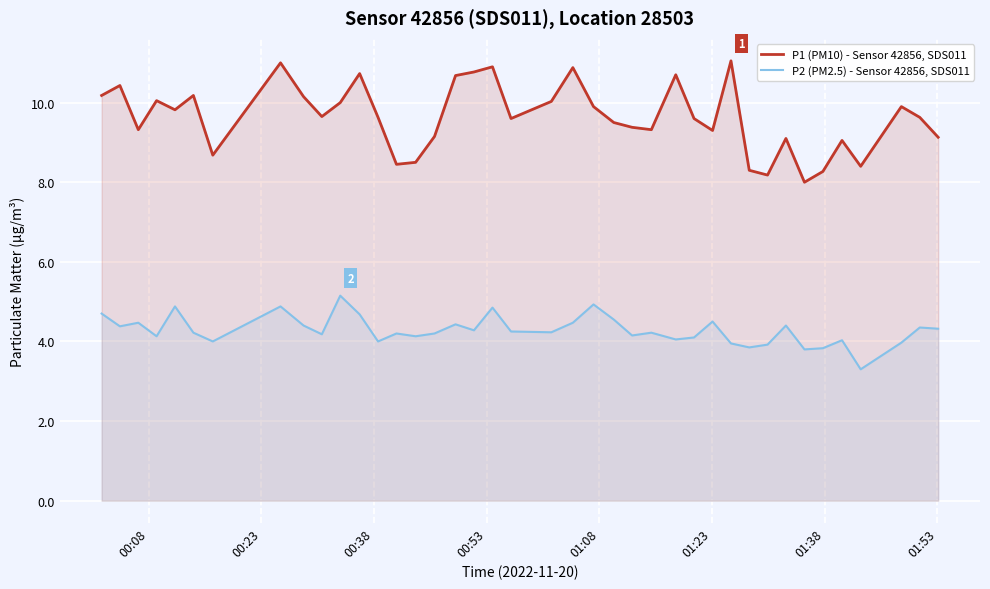

Which series has the largest range (max minus min)?

P1 (PM10) - Sensor 42856, SDS011